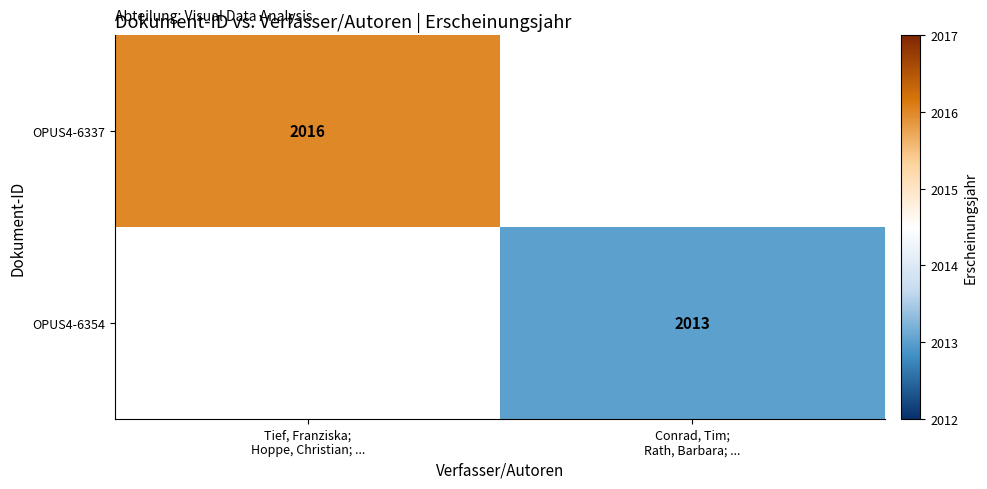

Is the value of OPUS4-6337 at Conrad, Tim; Rath, Barbara; ... greater than the value of OPUS4-6354 at Tief, Franziska; Hoppe, Christian; ...?

No